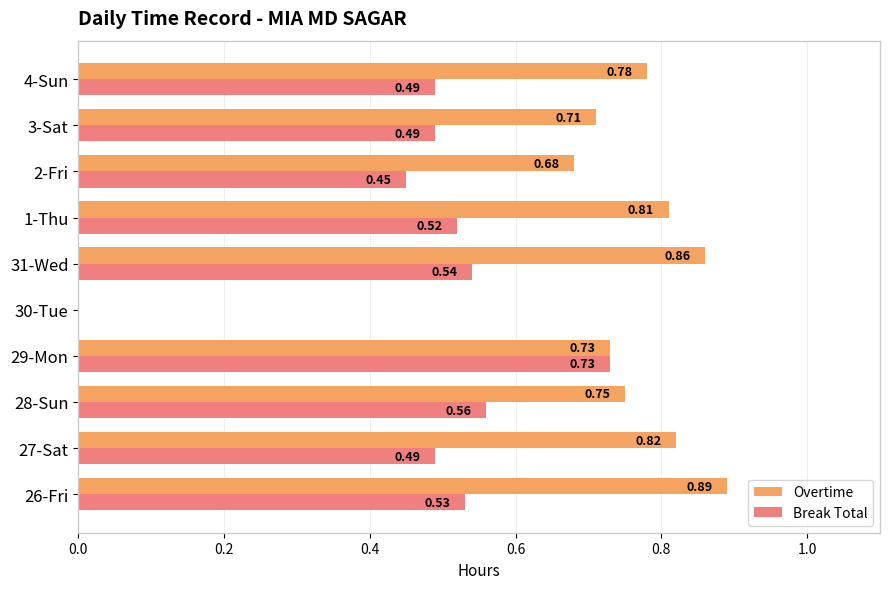

Which series has the largest total across all categories?

Overtime